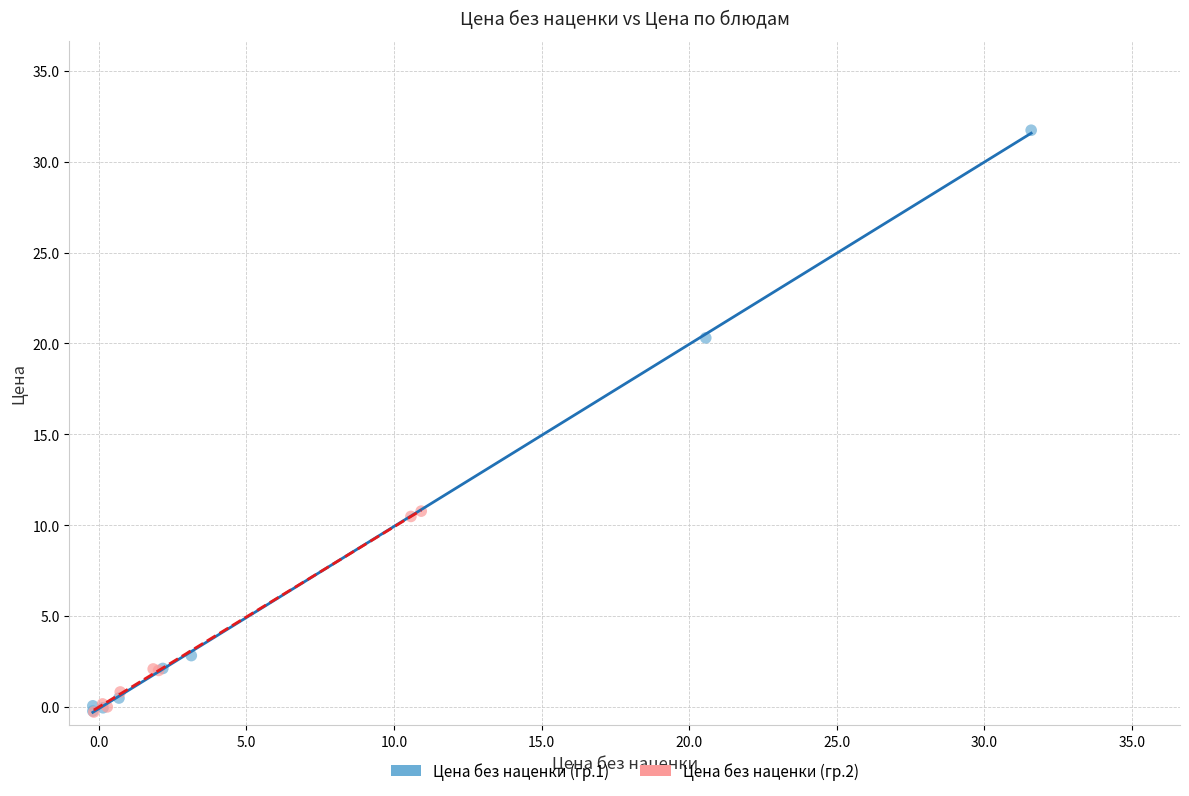

Which series contains the highest Y value?

Цена без наценки (гр.1)